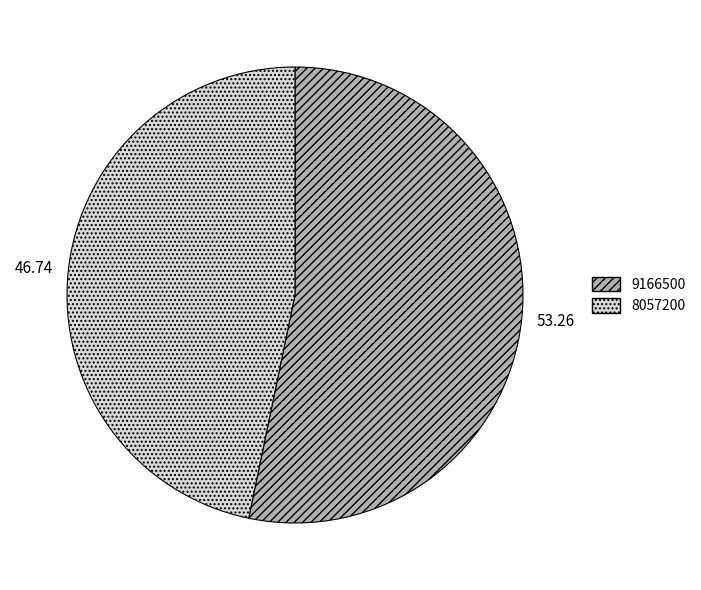

Count the number of slices in the pie.

2